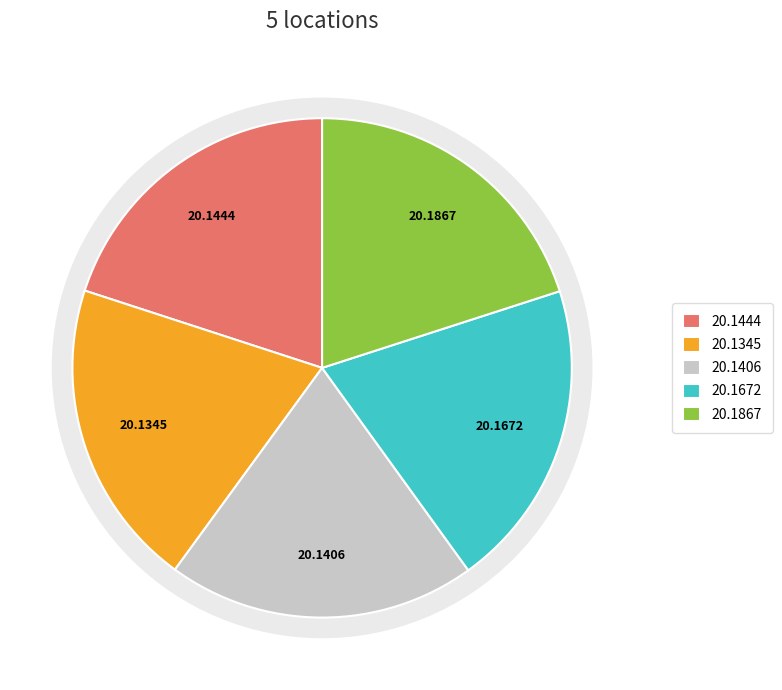

Is there a majority slice in this chart?

No